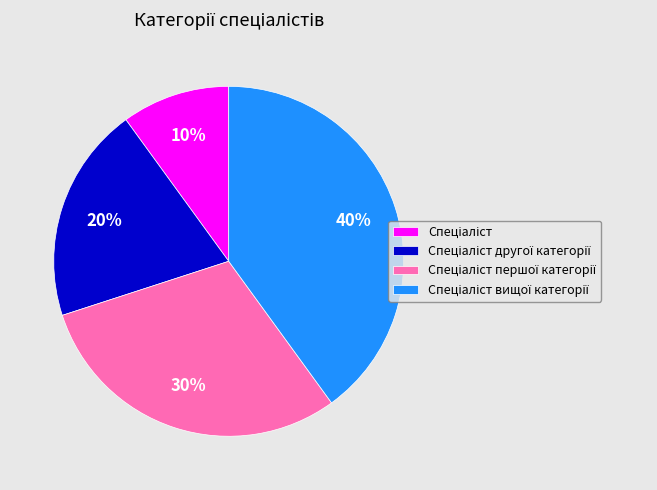

Is there a majority slice in this chart?

No